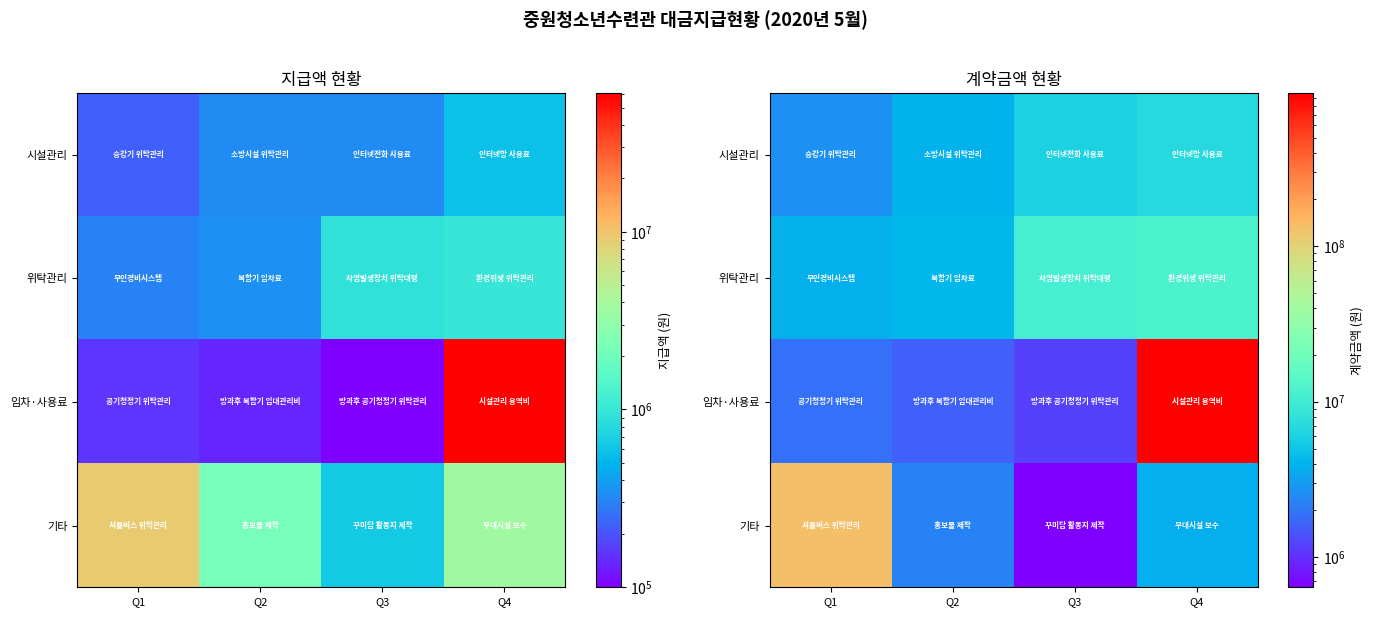

What is the difference between the maximum and minimum values in the 위탁관리 series?

8161200